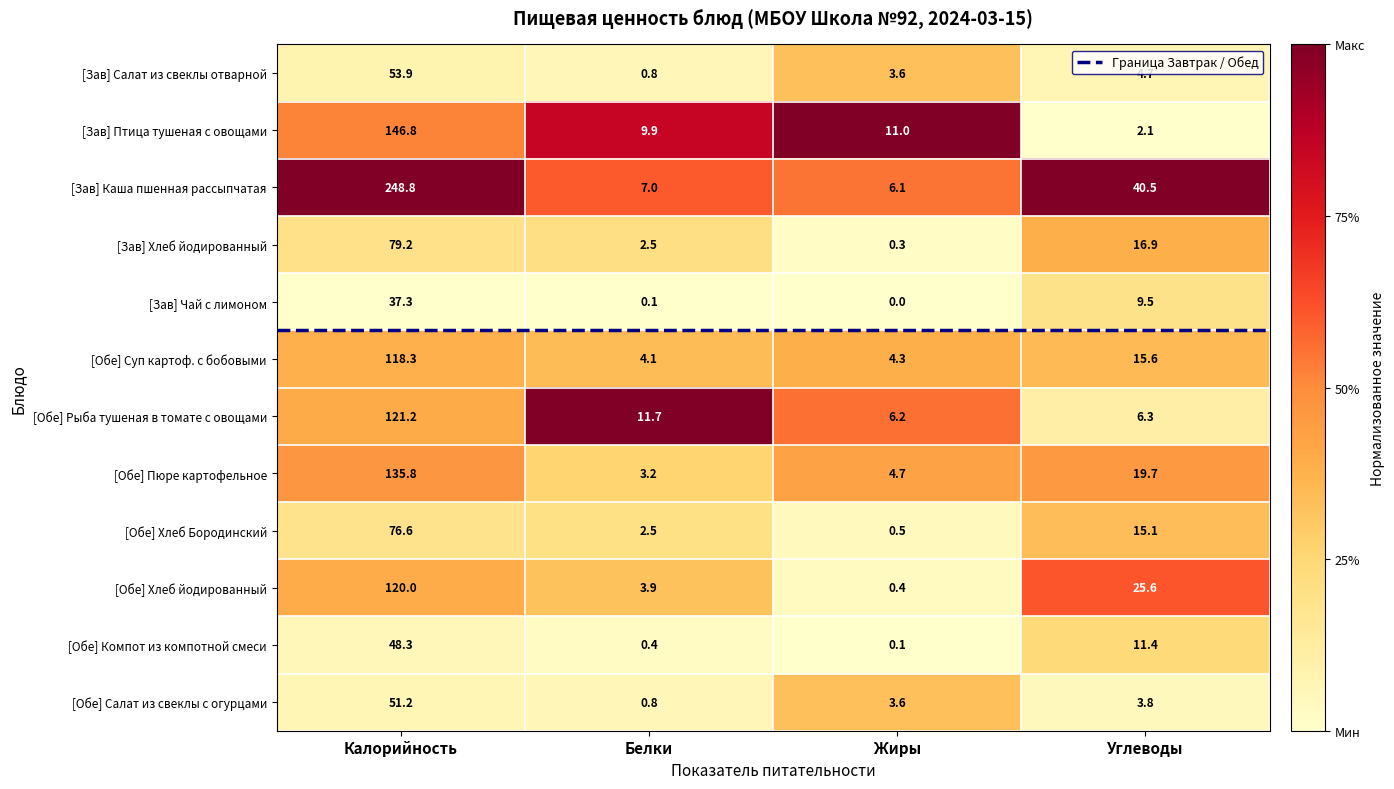

Between Калорийность and Жиры, which series saw the biggest shift?

[Зав] Каша пшенная рассыпчатая